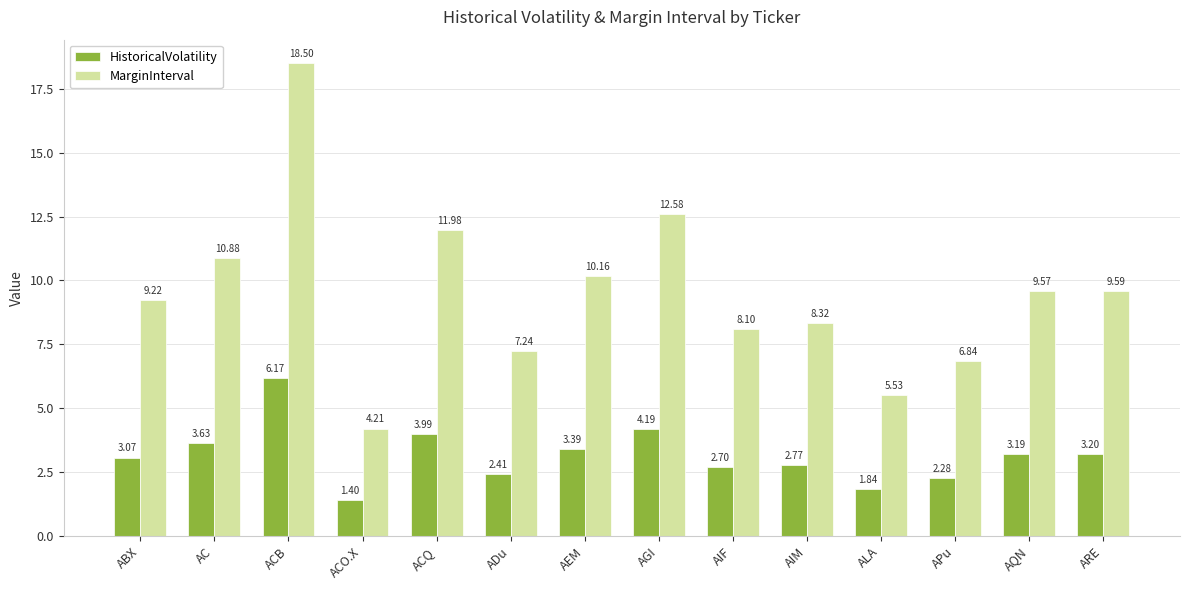

What position from the right is AGI?

7